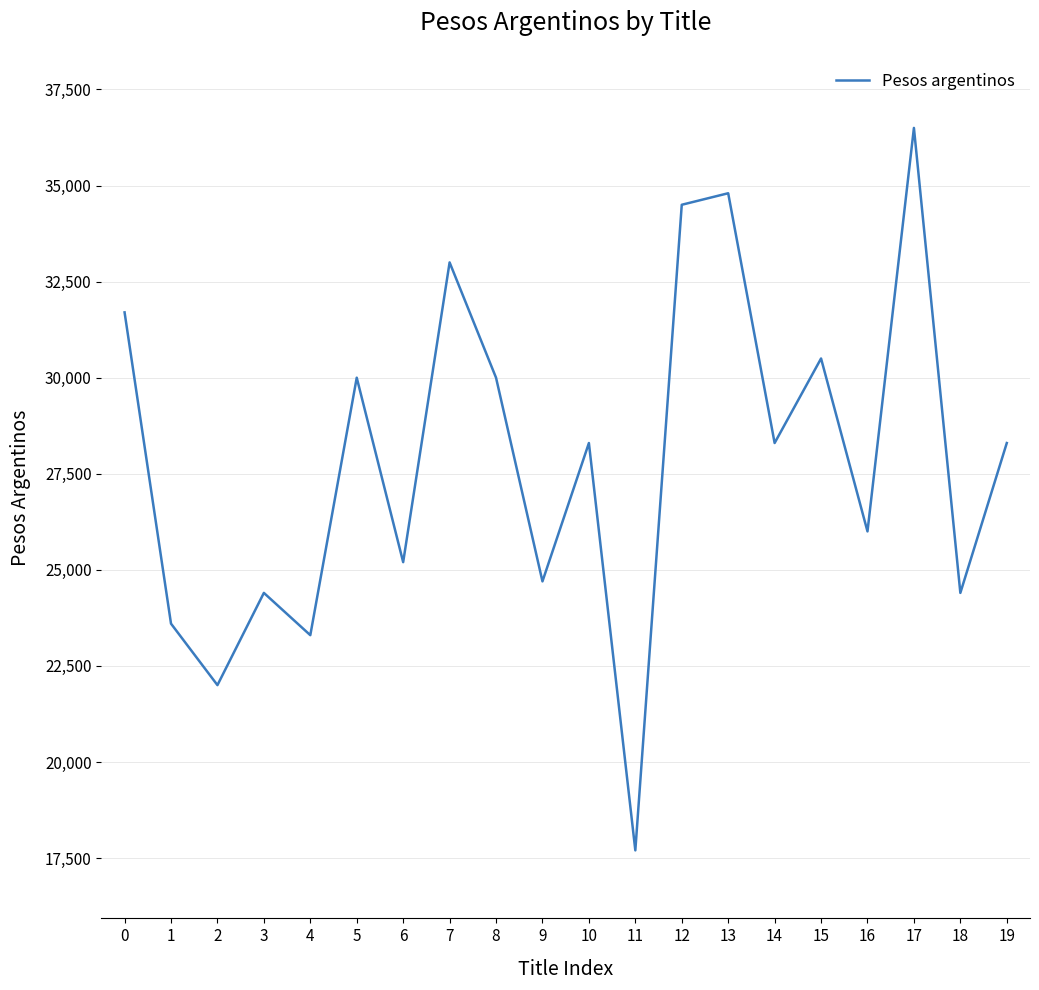

Read the value at 13, to the nearest 10.

34800